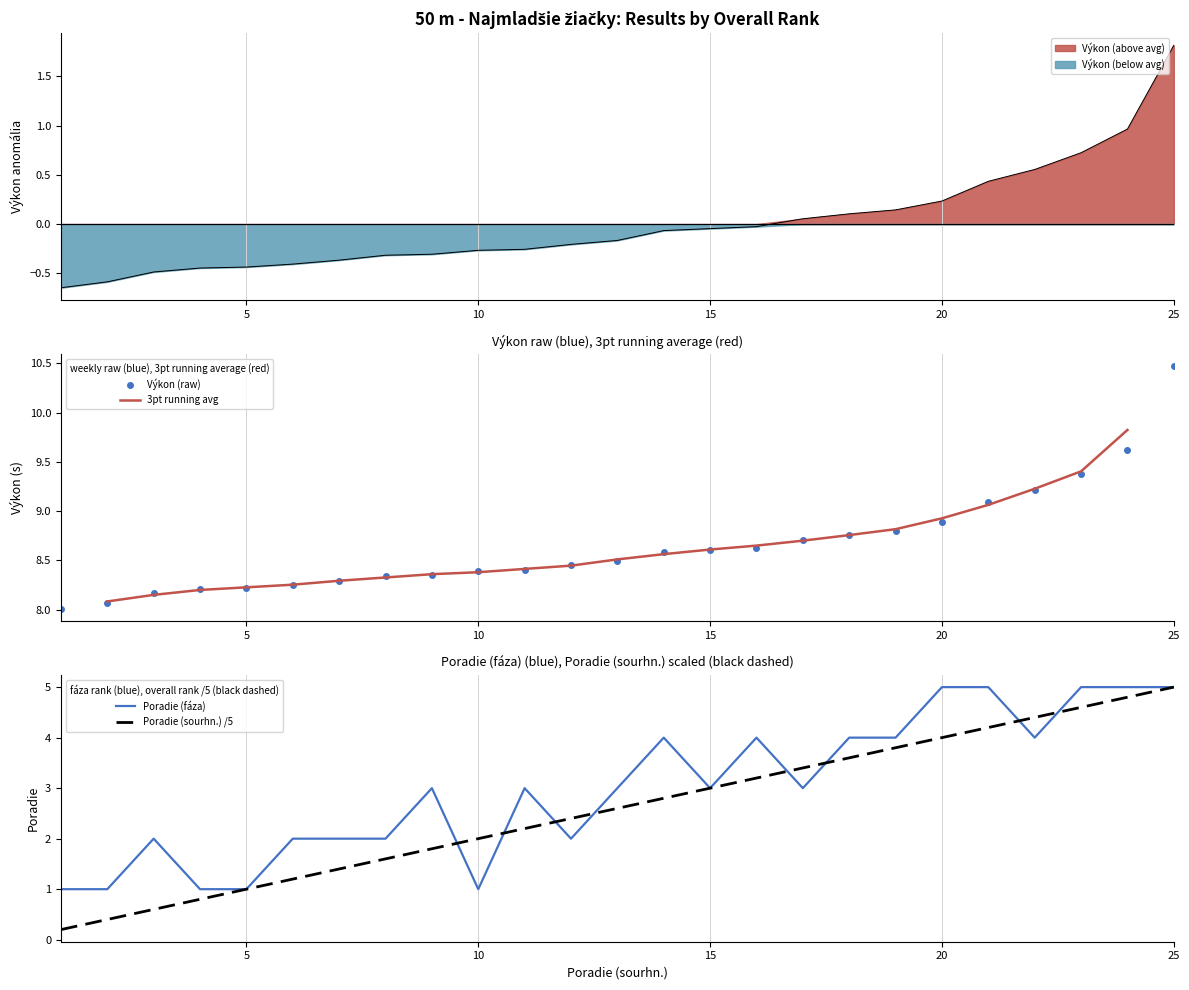

True or false: Poradie (sourhn.) and Výkon cross at least once.

False